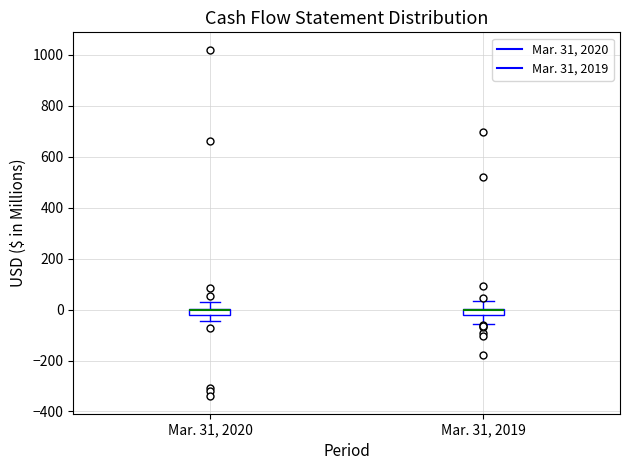

Where is the upper edge of the box for Mar. 31, 2019 on the y-axis? The values are not printed on the chart, so give them approximately, as read against the axis.

0